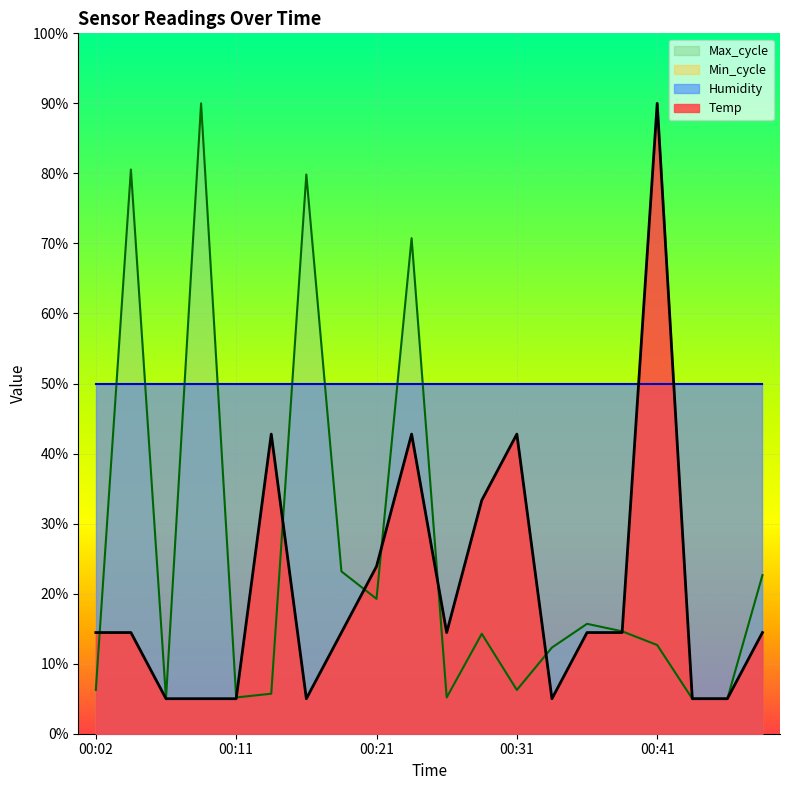

In Max_cycle, how many points are higher than both neighbors (excluding endpoints)?

6